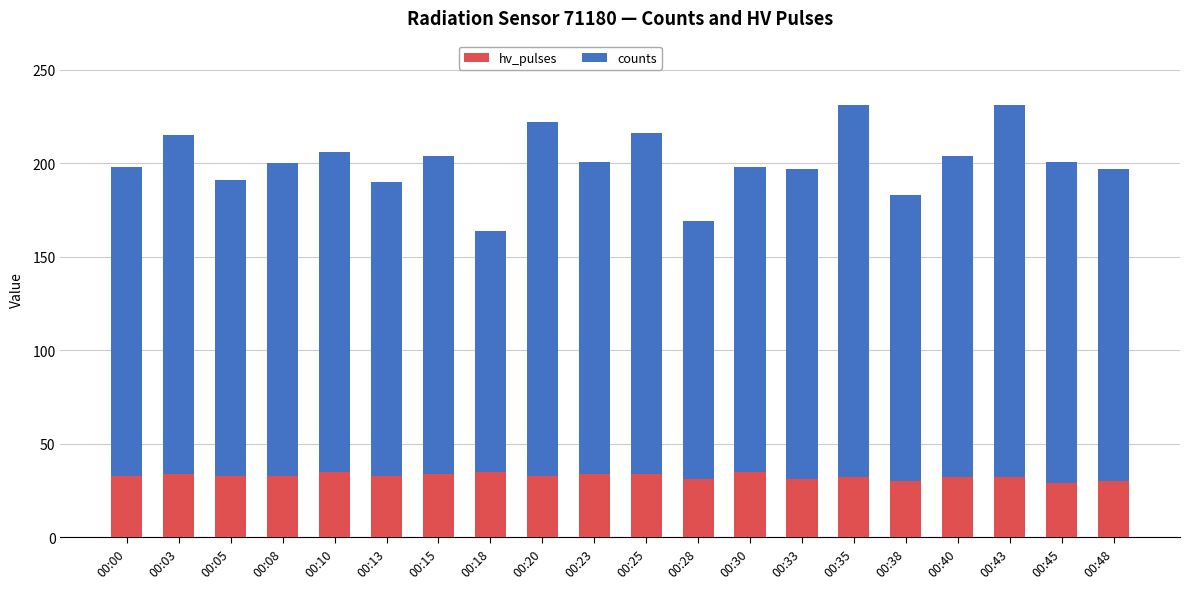

True or false: hv_pulses has a value of 31 at 00:28.

True